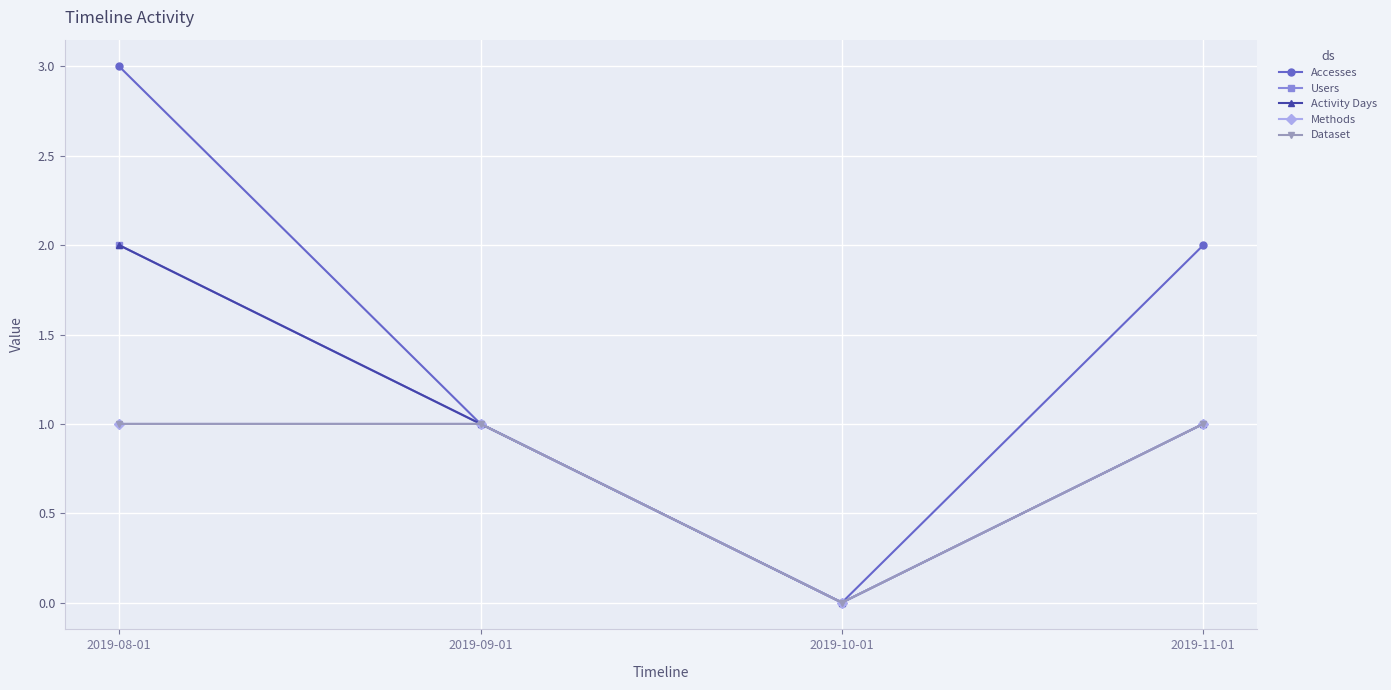

True or false: Accesses and Methods cross at least once.

False